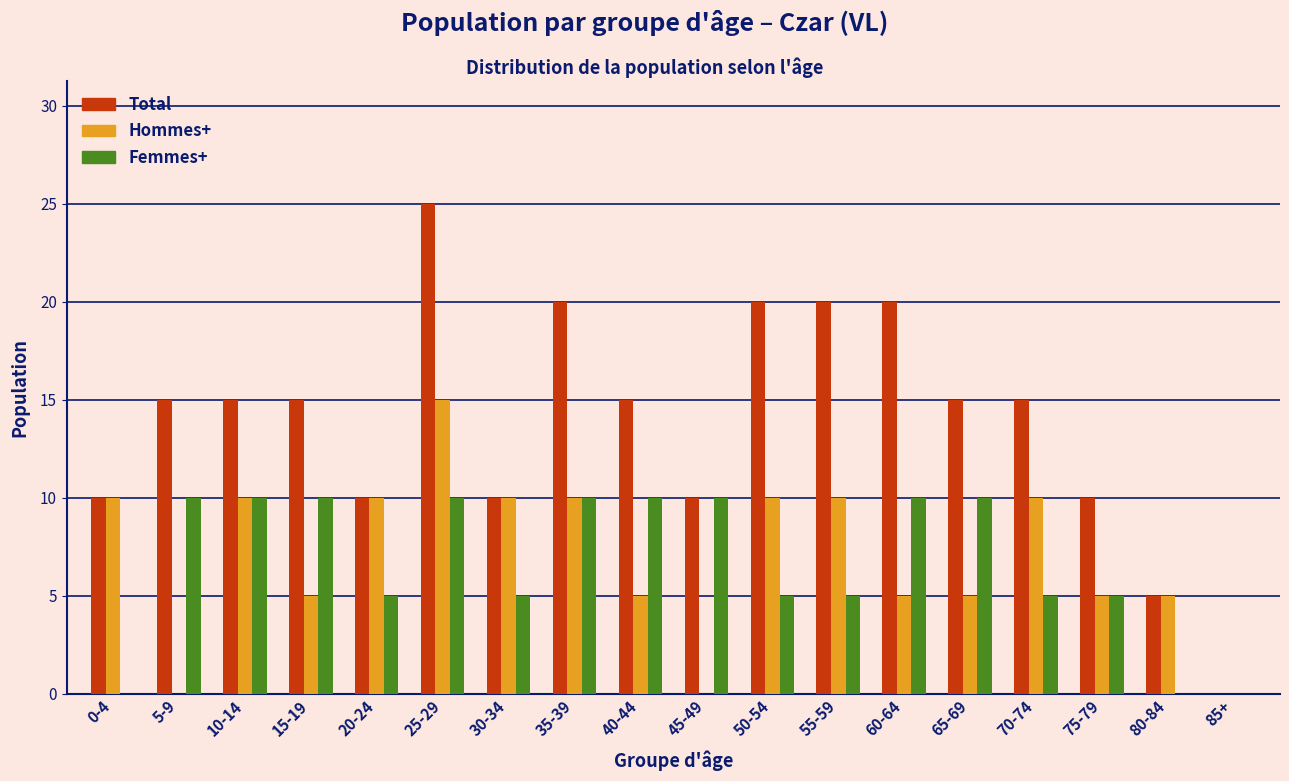

Is the value of Femmes+ at 70-74 greater than the value of Total at 50-54?

No